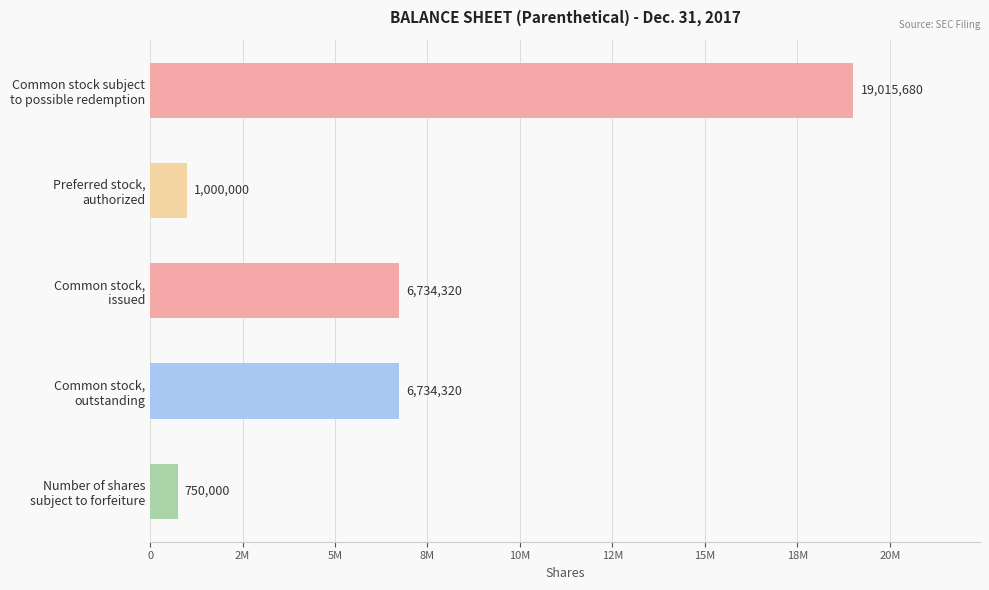

Which label corresponds to the smallest value in the chart?

Number of shares
subject to forfeiture